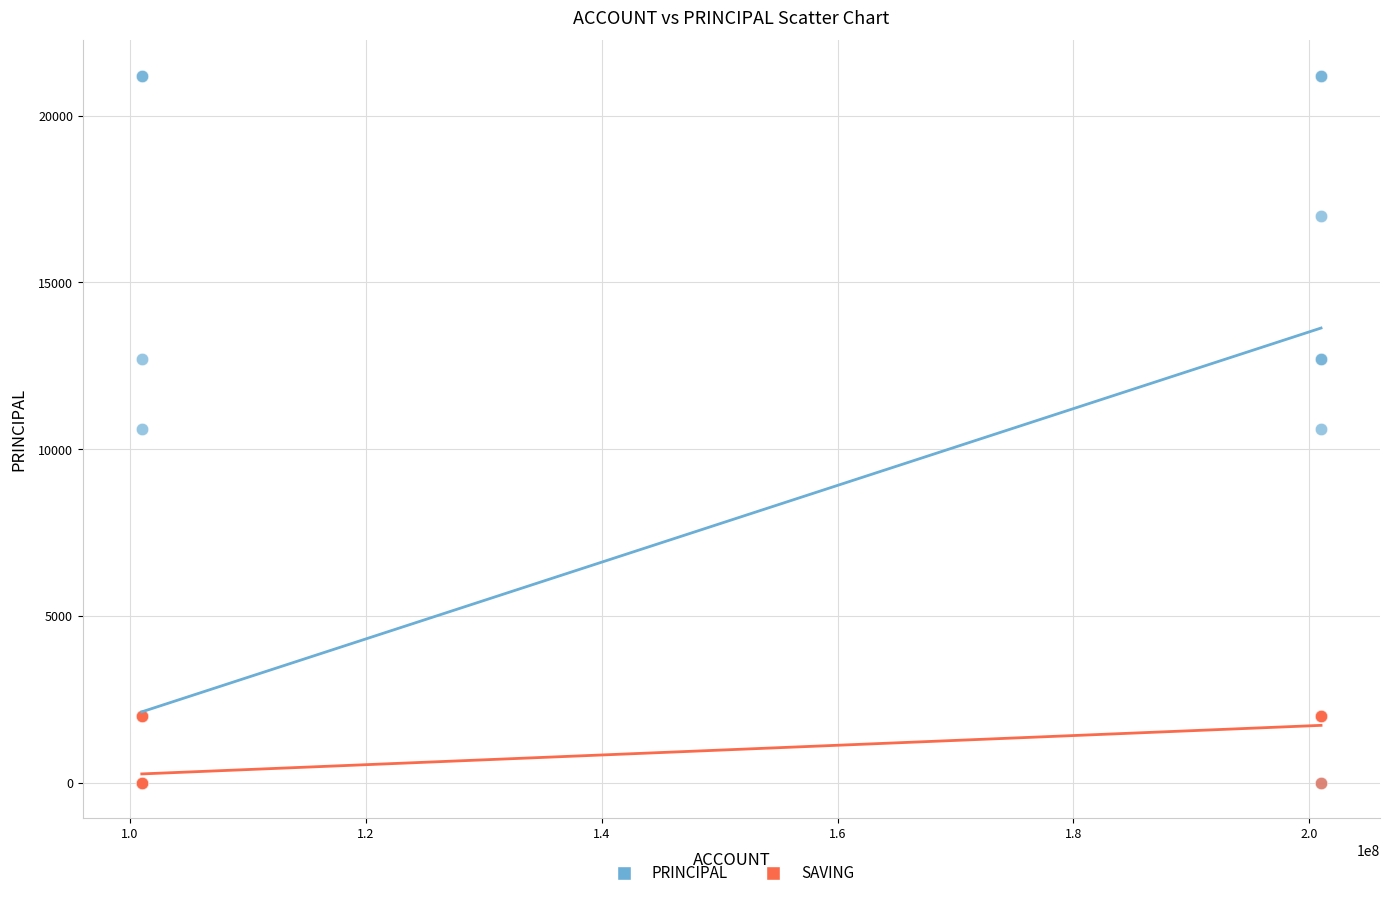

Which series reaches the maximum Y coordinate?

PRINCIPAL